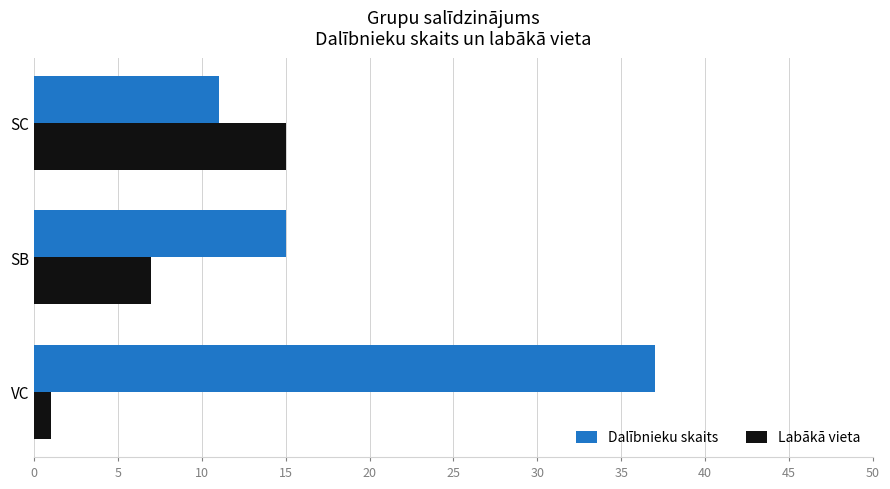

What is the highest value of the Dalībnieku skaits series?

37